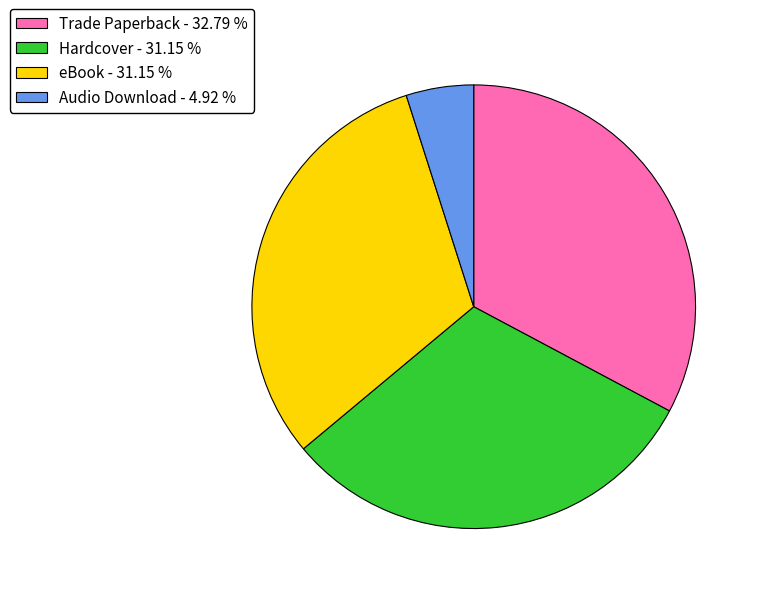

Do Trade Paperback - 32.79 % and eBook - 31.15 % together represent more than half of the pie?

Yes